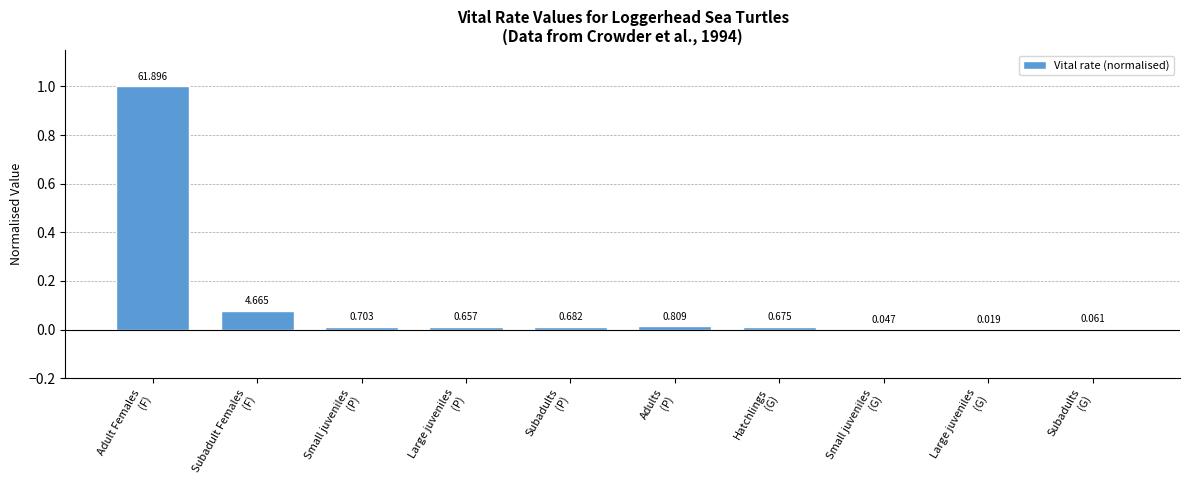

What is the maximum value shown in the chart?

1.0